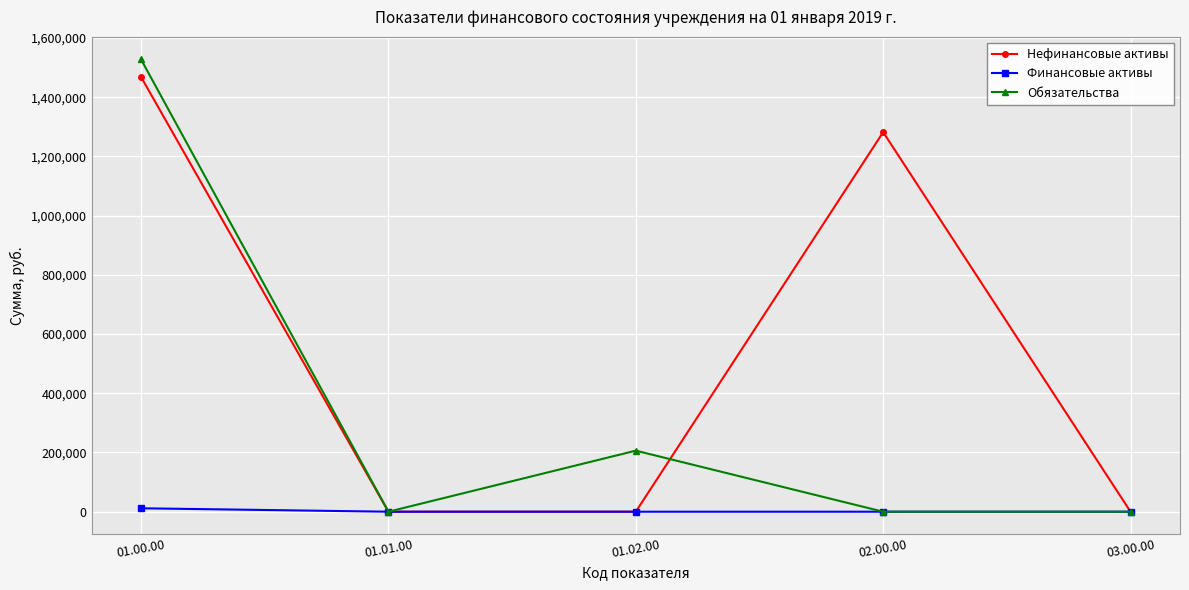

What is the average value of the Обязательства series?

346667.5